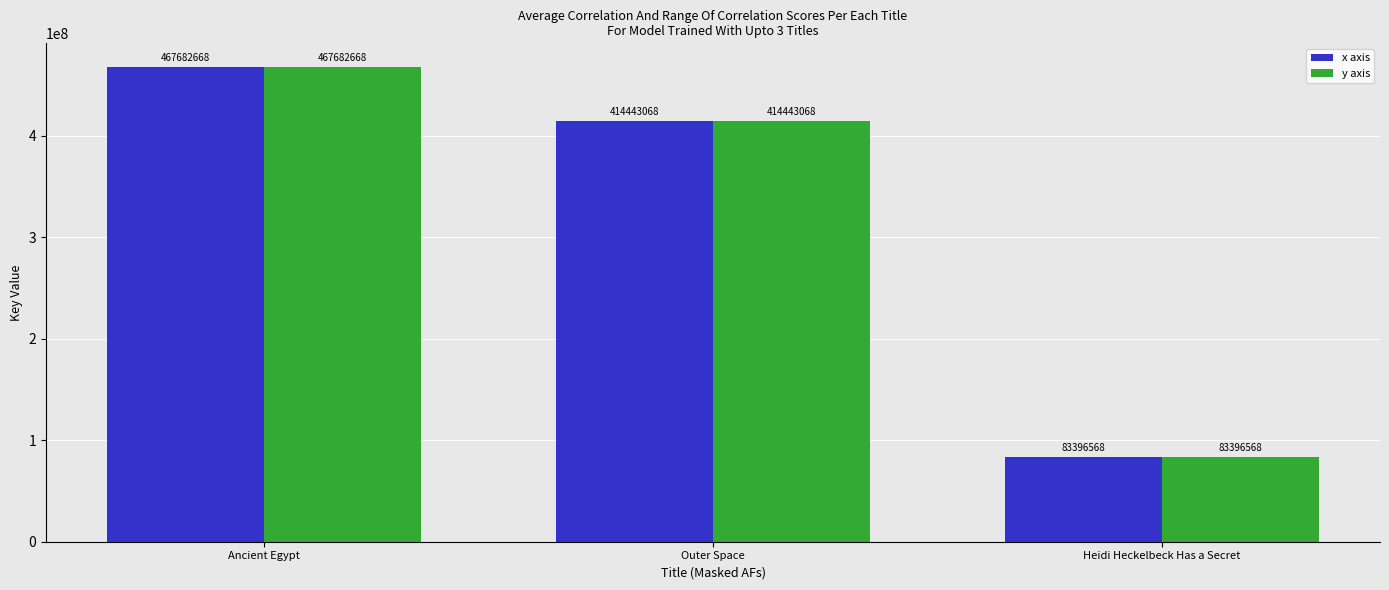

Where is y axis nearest to the value 275539618?

Outer Space